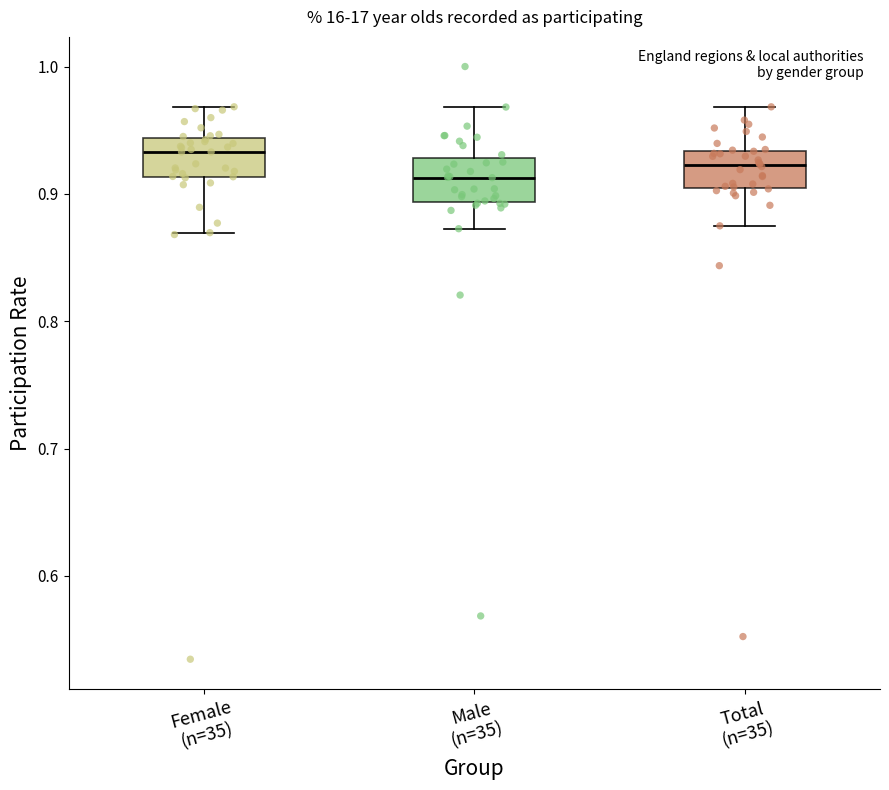

Reading left to right, read every box against the y-axis: the position of its median line, the range the box covers, and the ends of its whiskers. The values are not printed on the chart, so give them approximately, as read against the axis.

Female (n=35): median 0.93, box 0.91 to 0.94, whiskers 0.87 to 0.97
Male (n=35): median 0.91, box 0.89 to 0.93, whiskers 0.87 to 0.97
Total (n=35): median 0.92, box 0.90 to 0.93, whiskers 0.87 to 0.97